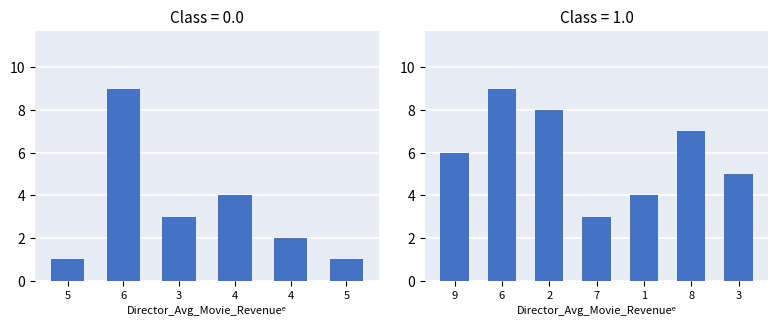

What is the difference between the maximum and minimum values?

6